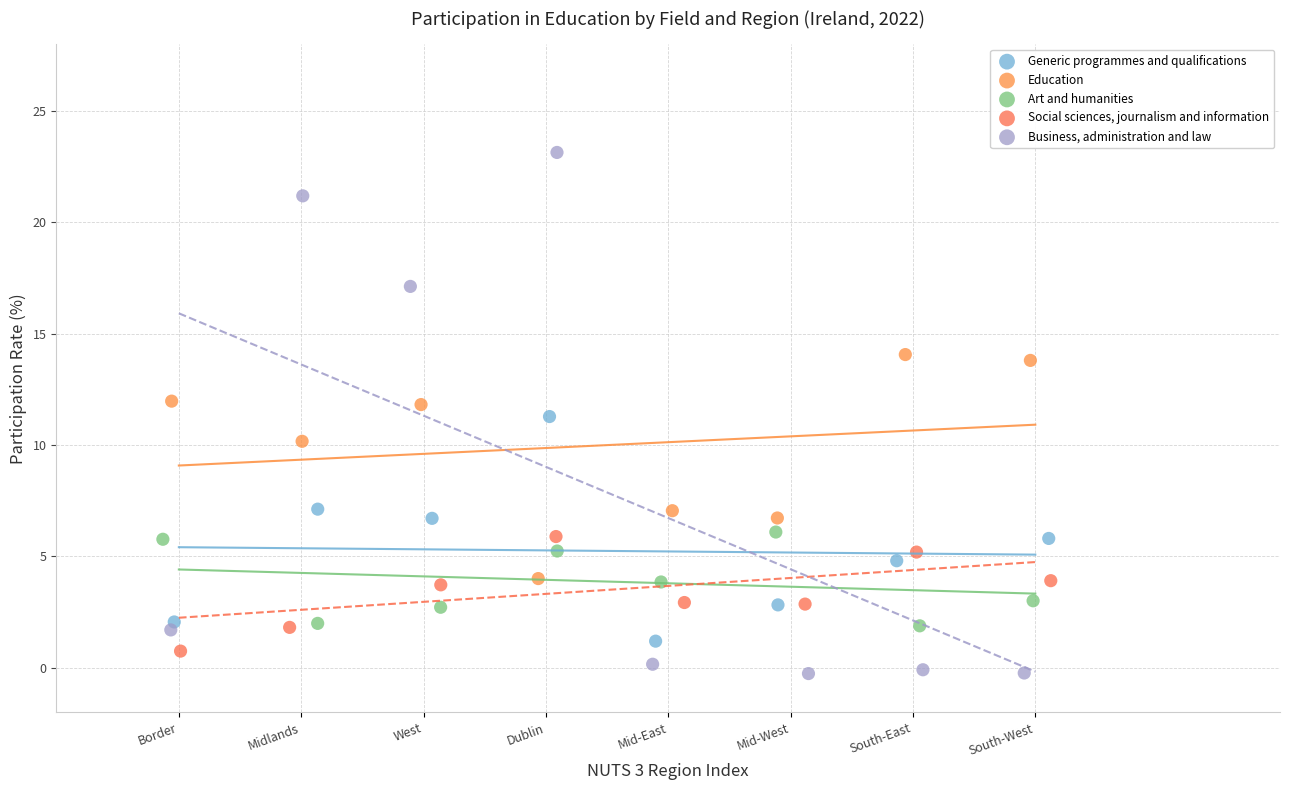

What are all the series names shown in the legend?

Generic programmes and qualifications, Education, Art and humanities, Social sciences, journalism and information, Business, administration and law